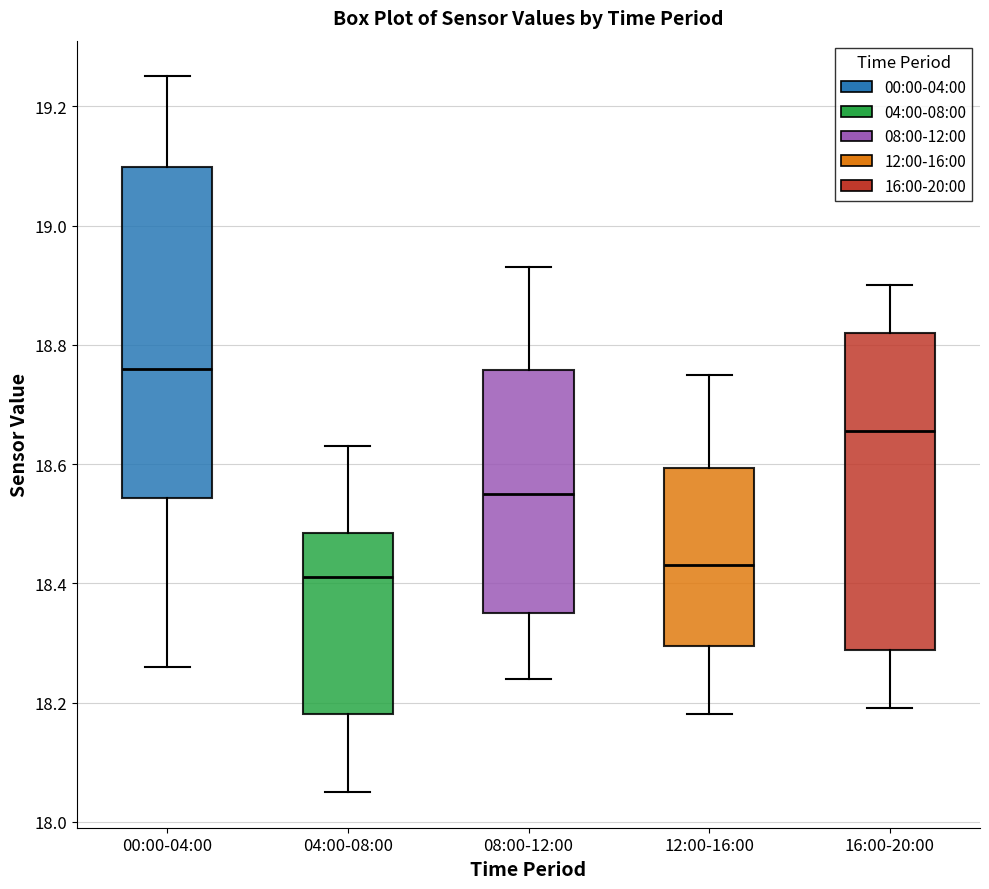

Reading left to right, read every box against the y-axis: the position of its median line, the range the box covers, and the ends of its whiskers. The values are not printed on the chart, so give them approximately, as read against the axis.

00:00-04:00: median 18.76, box 18.54 to 19.10, whiskers 18.26 to 19.26
04:00-08:00: median 18.42, box 18.18 to 18.48, whiskers 18.06 to 18.64
08:00-12:00: median 18.56, box 18.36 to 18.76, whiskers 18.24 to 18.94
12:00-16:00: median 18.44, box 18.30 to 18.60, whiskers 18.18 to 18.76
16:00-20:00: median 18.66, box 18.28 to 18.82, whiskers 18.20 to 18.90